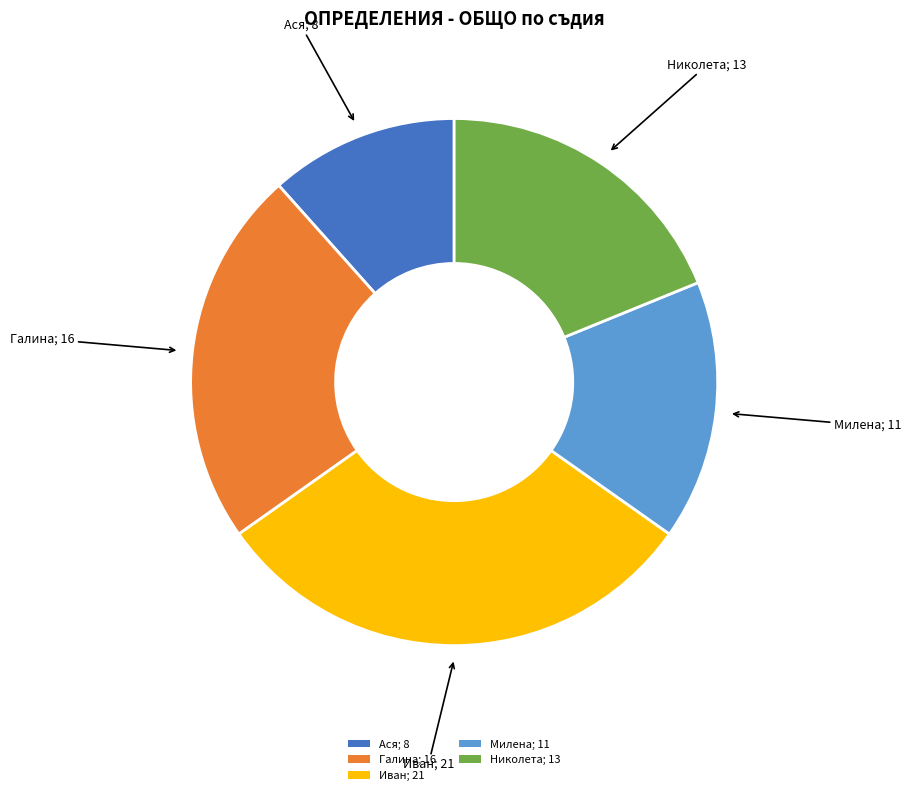

Approximately how many times larger is the value at Иван; 21 compared to Галина; 16?

1.3